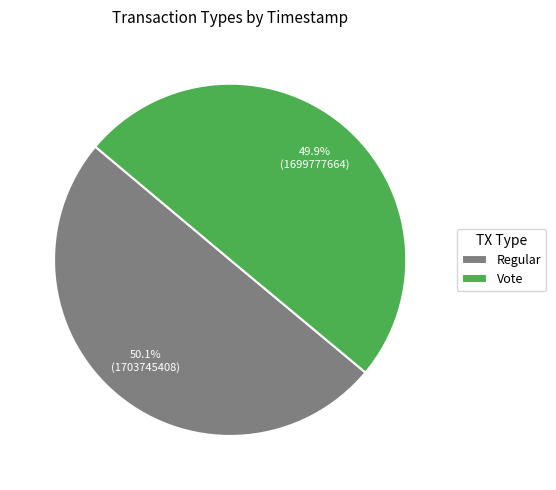

Is there any slice that represents more than half of the pie?

Yes